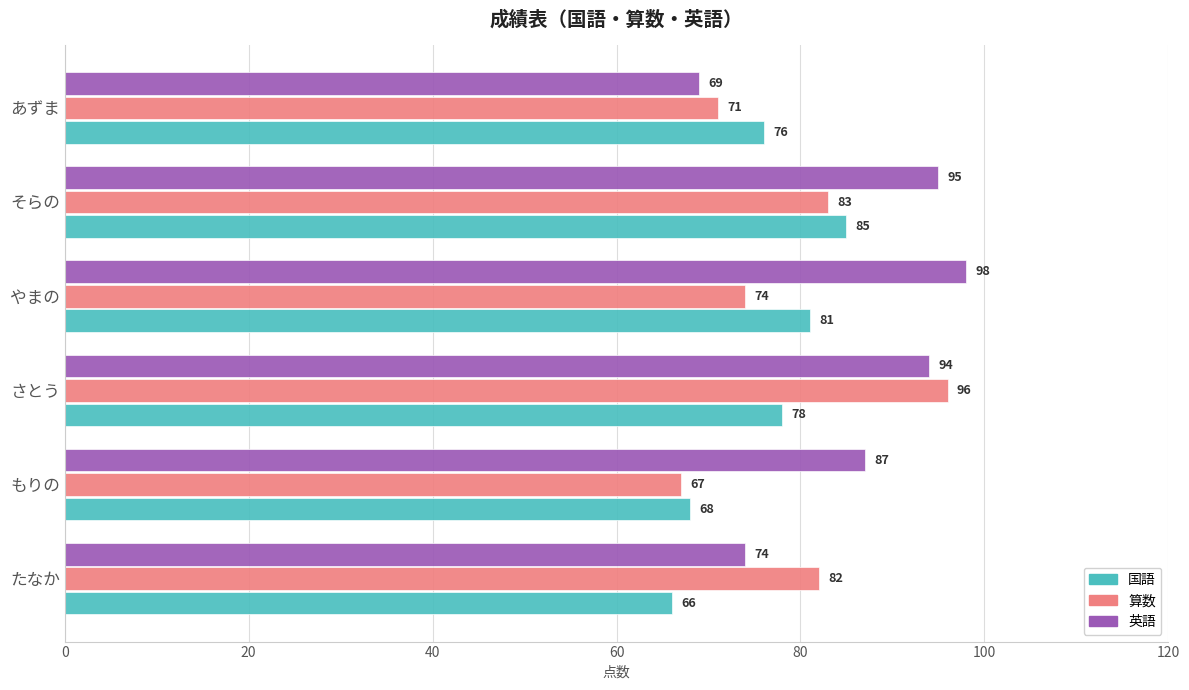

Rank the categories by 算数 value from lowest to highest.

もりの, あずま, やまの, たなか, そらの, さとう